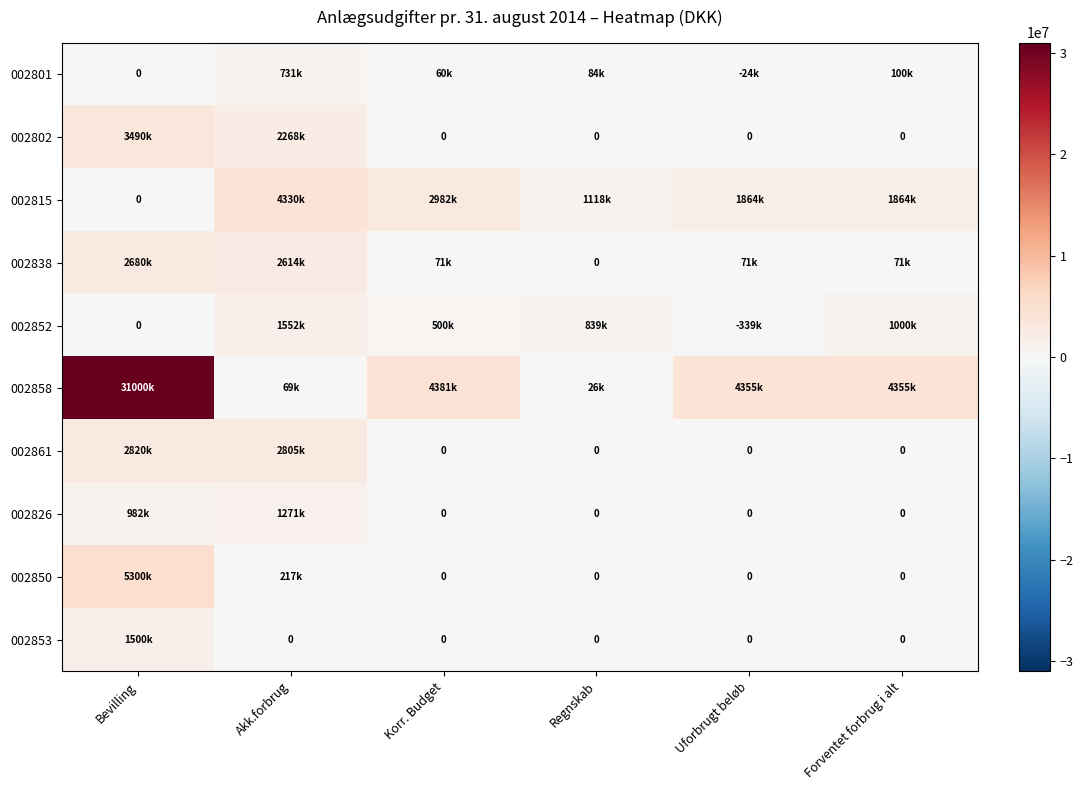

Rank the series at Uforbrugt beløb from lowest to highest value.

002852, 002801, 002802, 002861, 002826, 002850, 002853, 002838, 002815, 002858